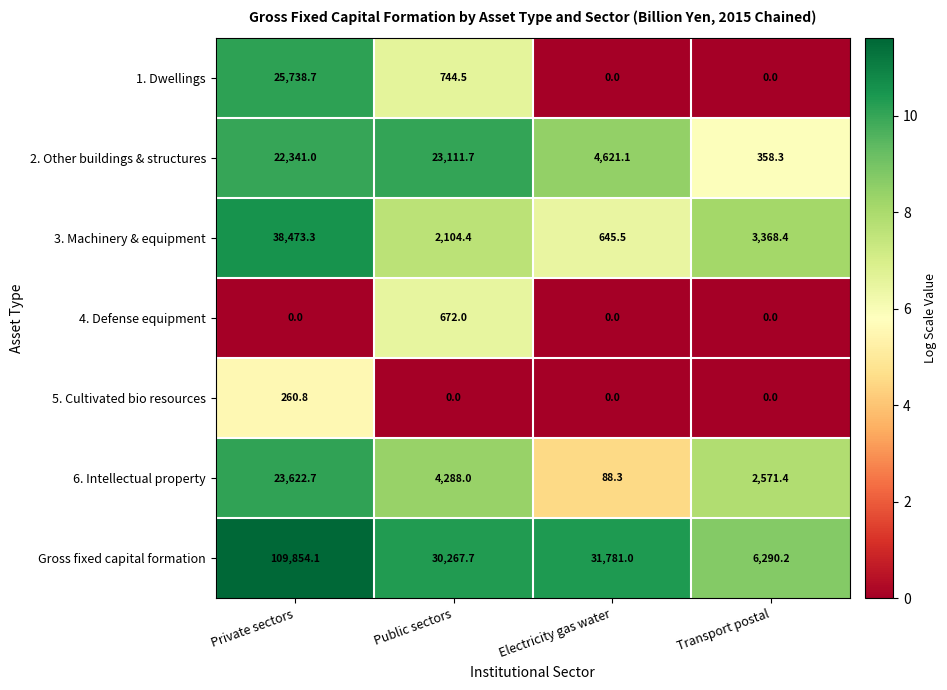

What is the difference between the highest and lowest values at Private sectors?

109854.1